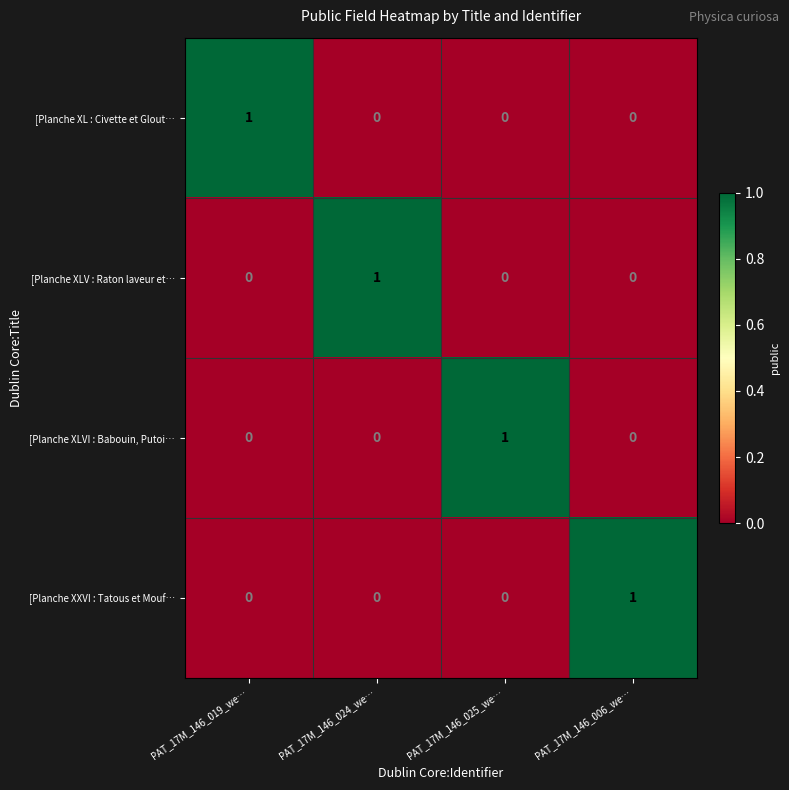

At how many categories does at least one series exceed 0?

4